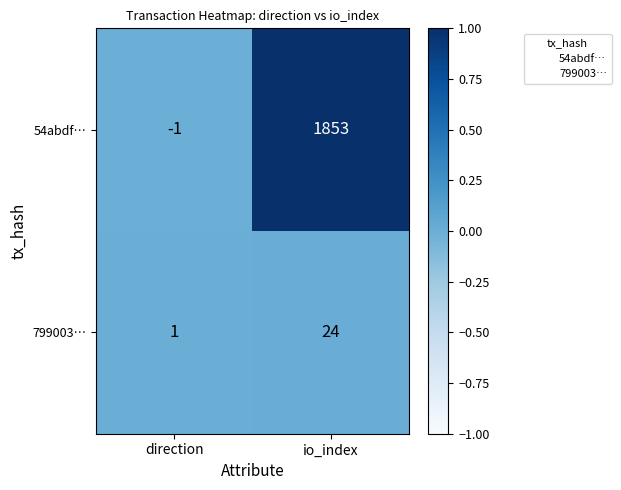

True or false: 799003… has a value of 0 at direction.

False